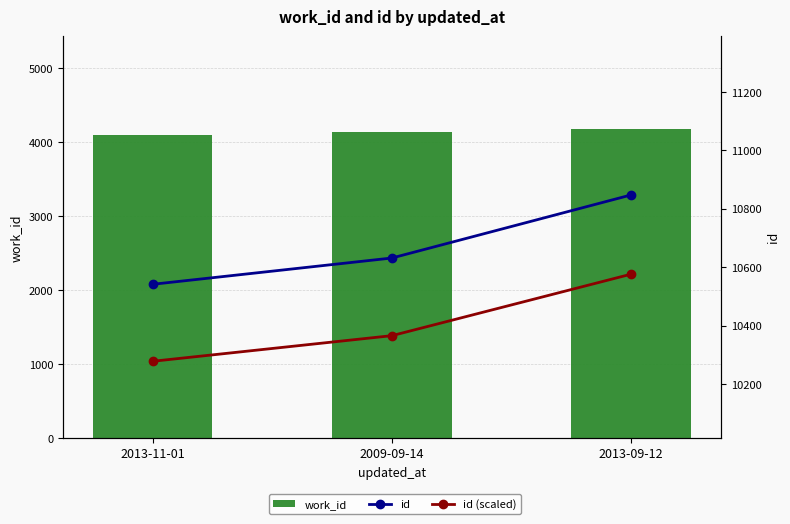

What is the total value across all series at 2013-09-12?

25602.8